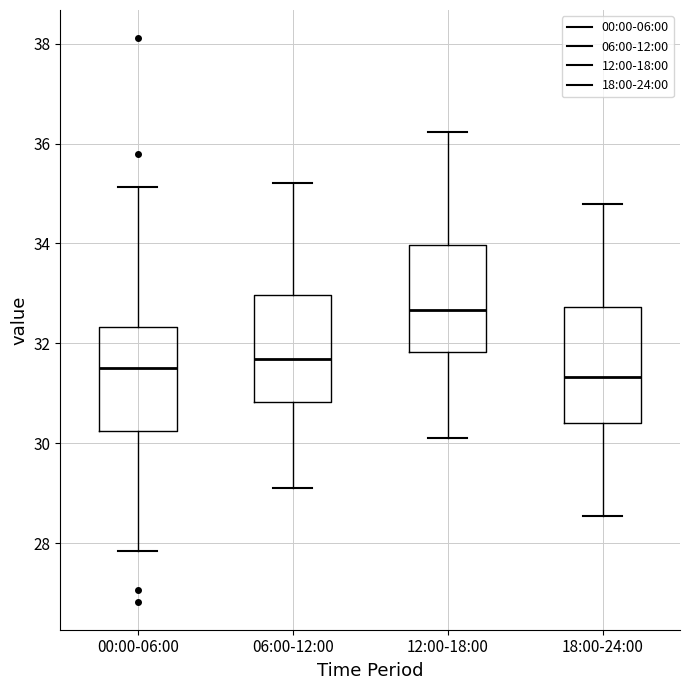

Where does the upper whisker of the box for 00:00-06:00 end on the y-axis? The values are not printed on the chart, so give them approximately, as read against the axis.

35.2